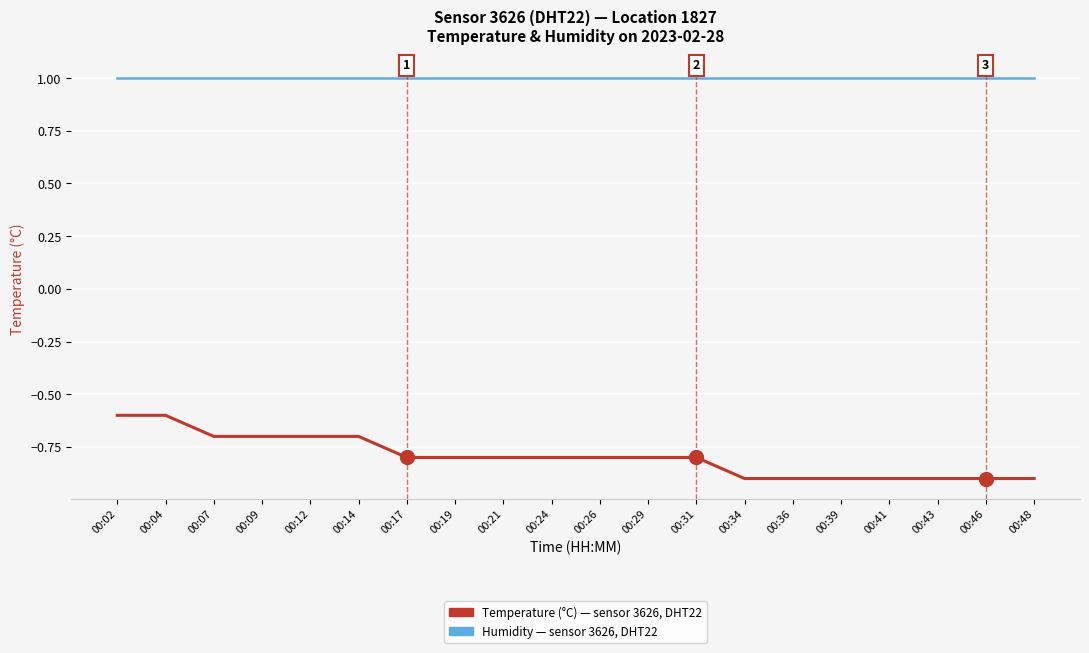

What is the difference between the highest and lowest values at 00:17?

1.8